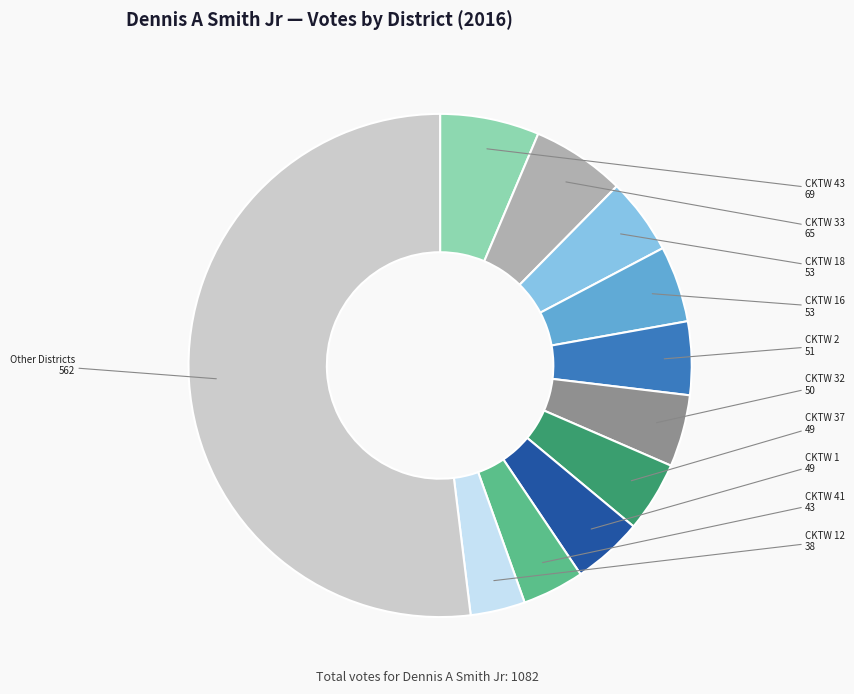

How many segments does this pie chart have?

11